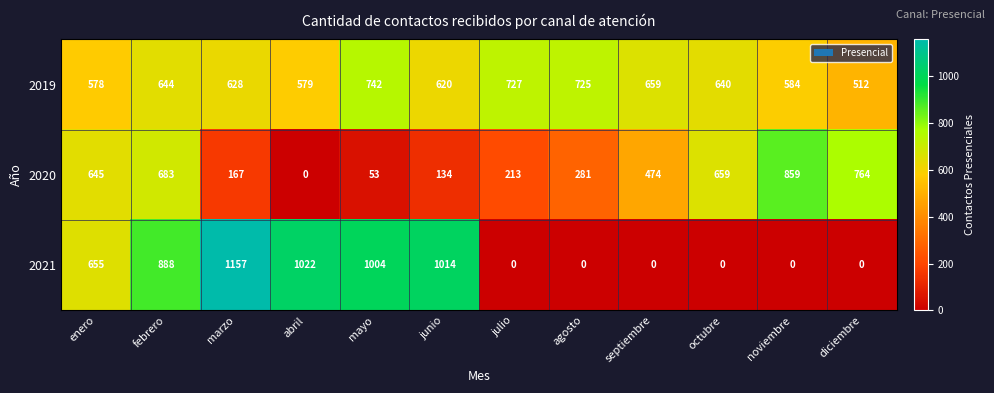

Is it true that 2019 equals 381 at mayo?

False